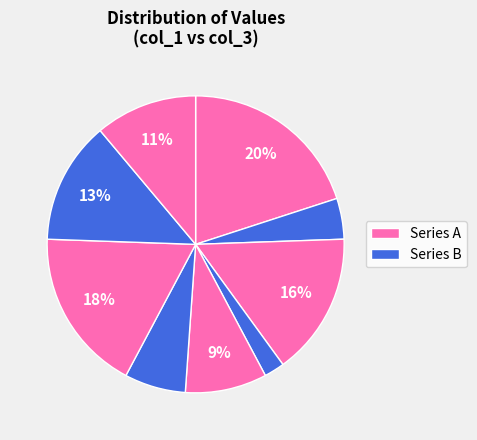

Does any single category account for the majority?

No